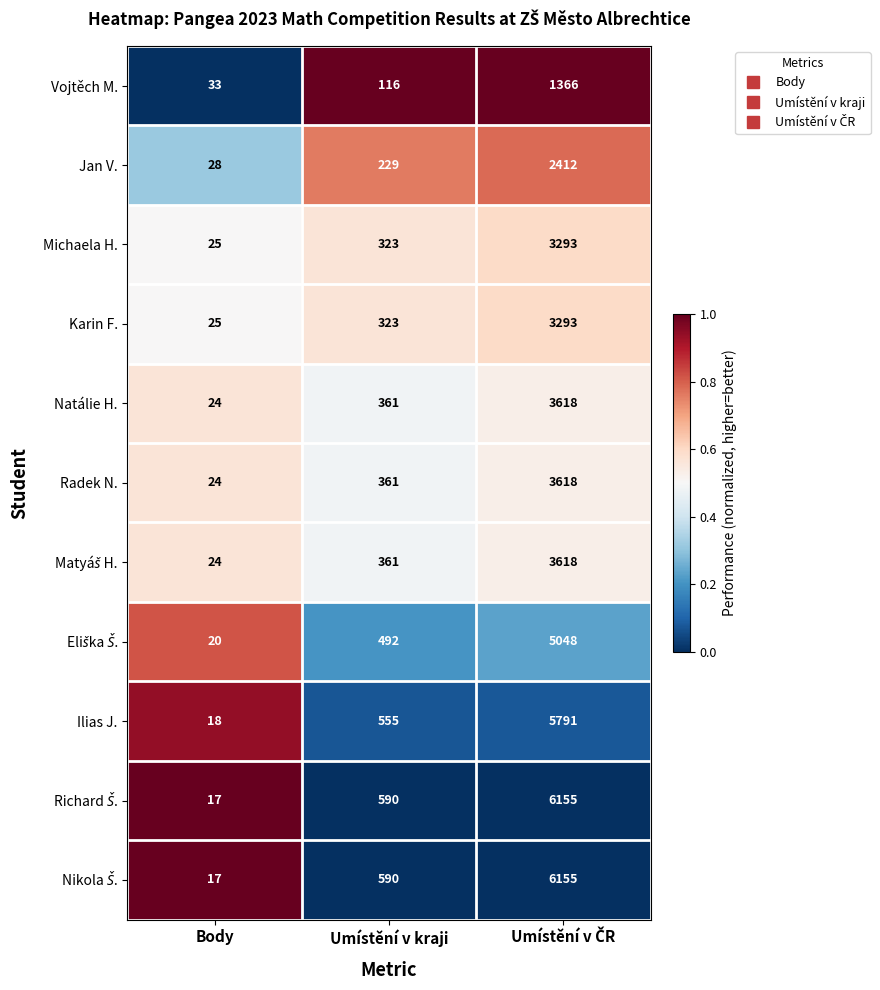

What is the total value across all series at Body?

255